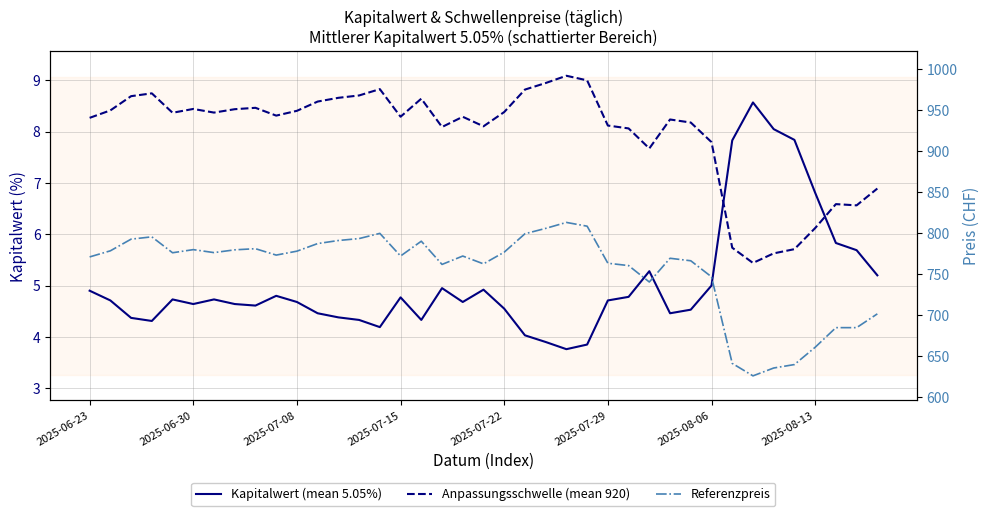

In Kapitalwert (mean 5.05%), how many points are lower than both neighbors (excluding endpoints)?

8